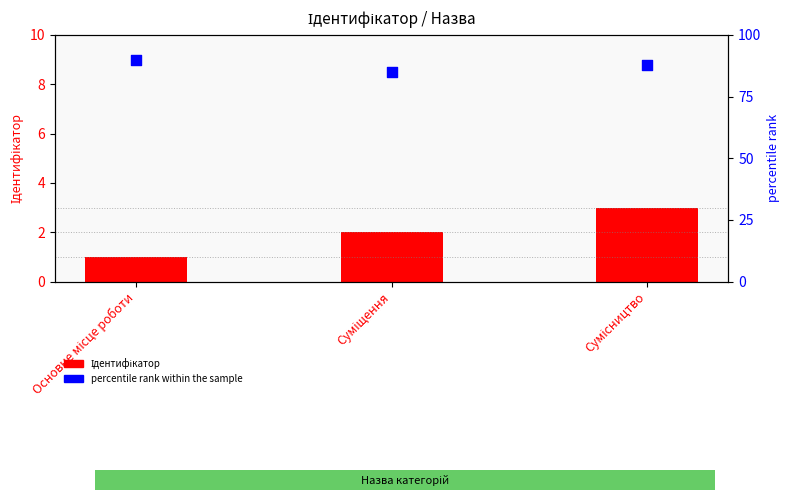

Which series contains the lowest Y value?

Ідентифікатор